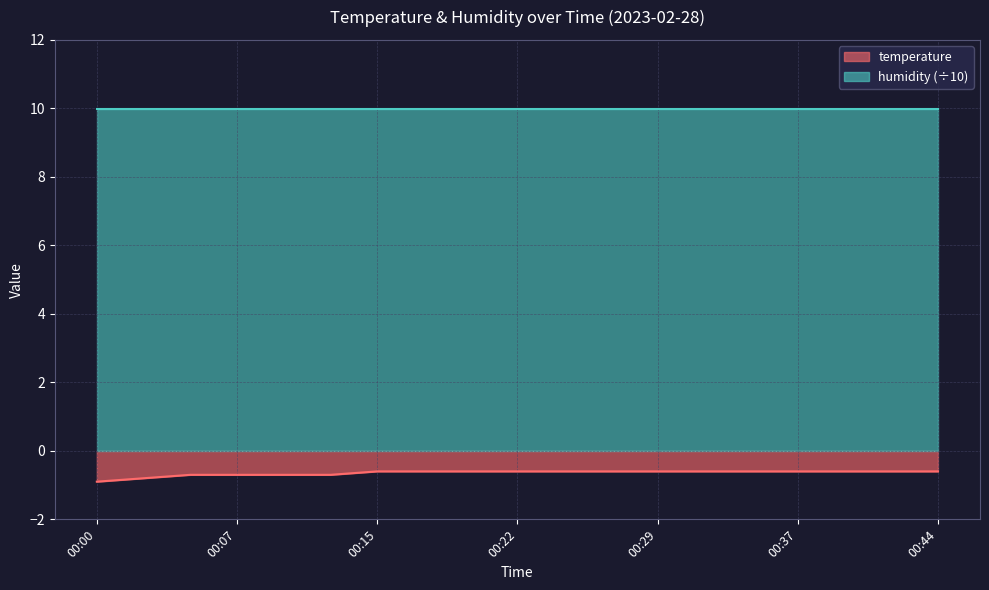

Which label corresponds to the largest value in the chart?

00:15